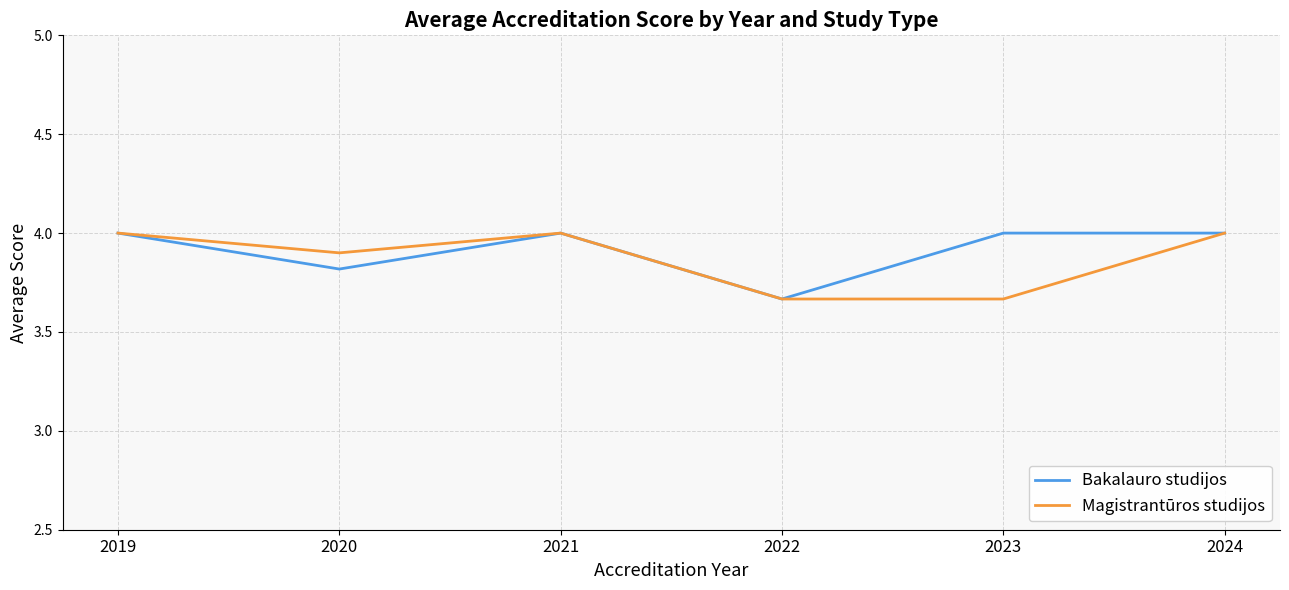

At which category does Magistrantūros studijos reach its first local peak?

2021